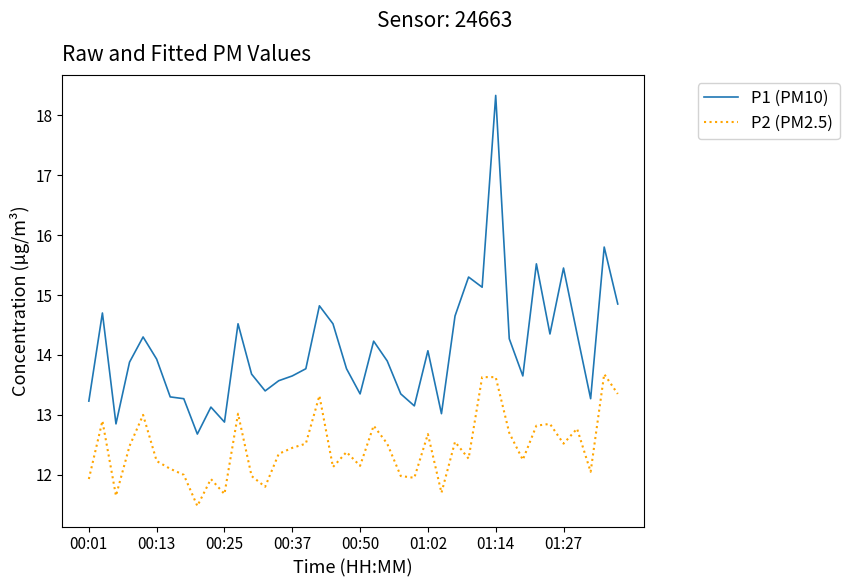

What is the difference between the maximum and minimum values in the P2 (PM2.5) series?

2.2